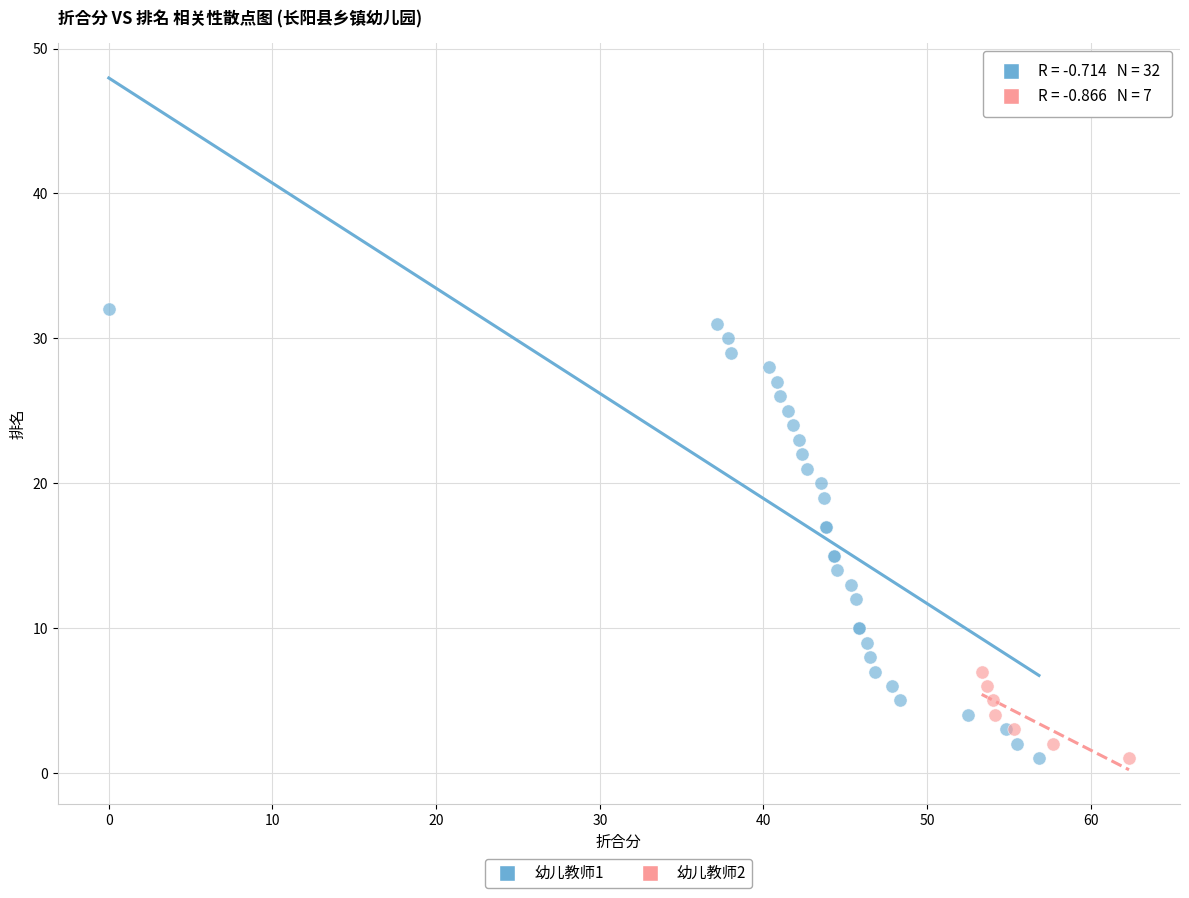

Which series reaches the maximum Y coordinate?

幼儿教师1